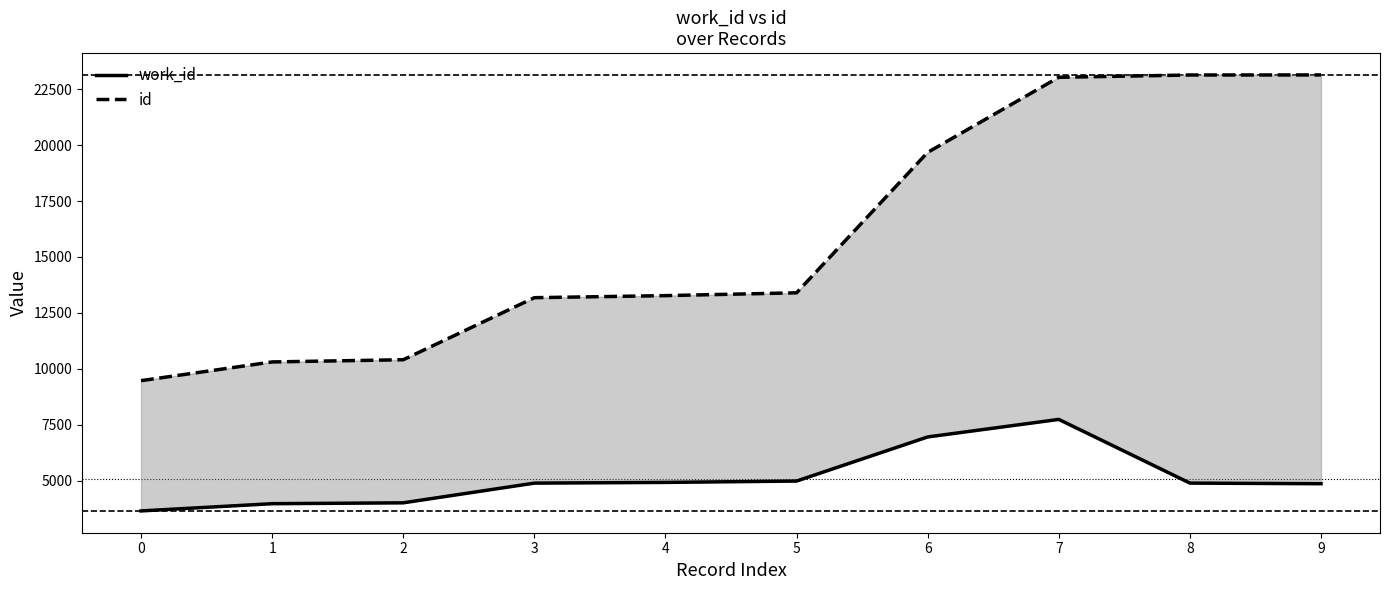

Which series has the largest range (max minus min)?

id